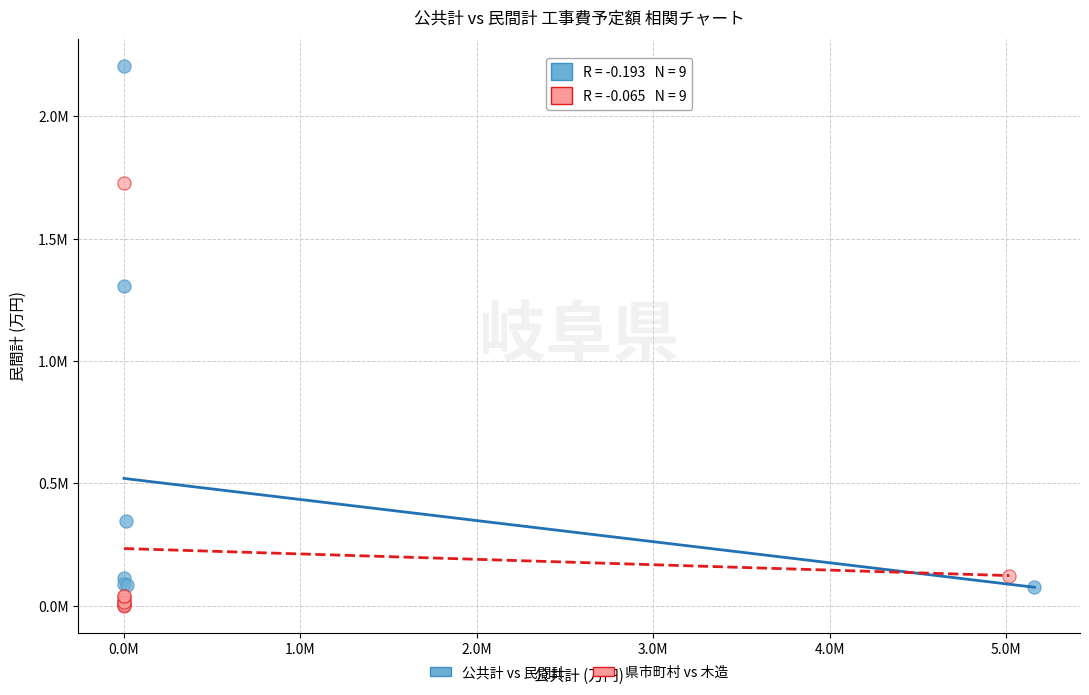

What are all the series names shown in the legend?

公共計 vs 民間計, 県市町村 vs 木造